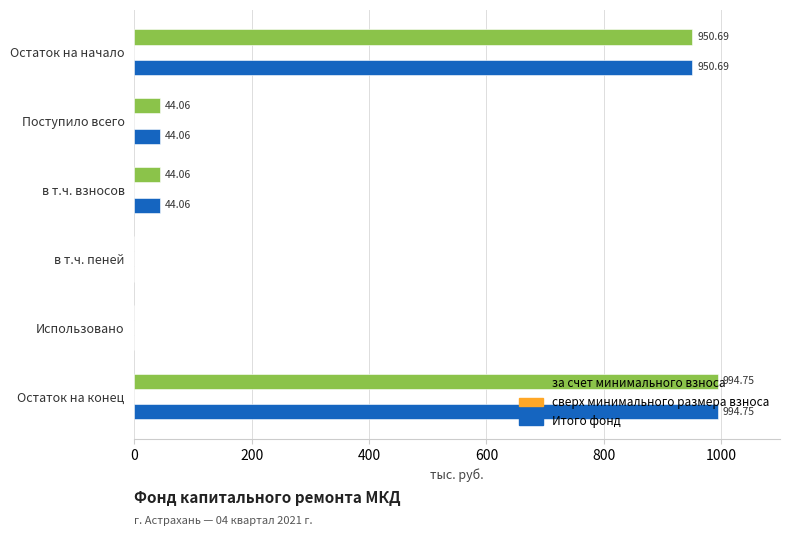

At which category is the sum across all series the highest?

Остаток на конец